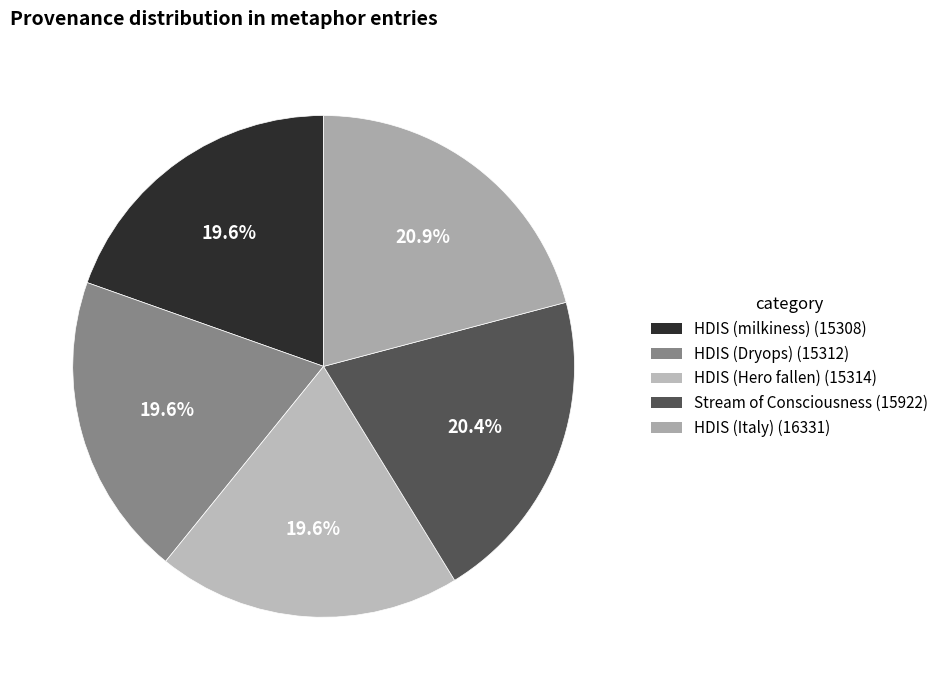

What is the change in value from HDIS (milkiness) to HDIS (Hero fallen)?

+6